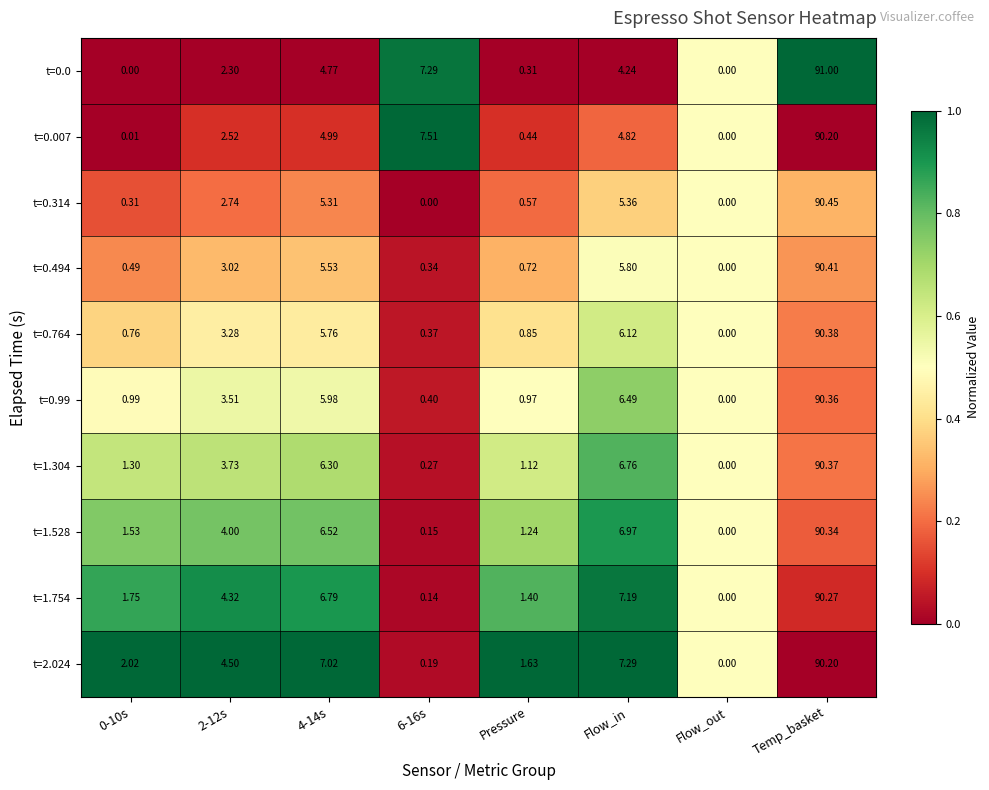

At which category is the sum across all series the highest?

Temp_basket